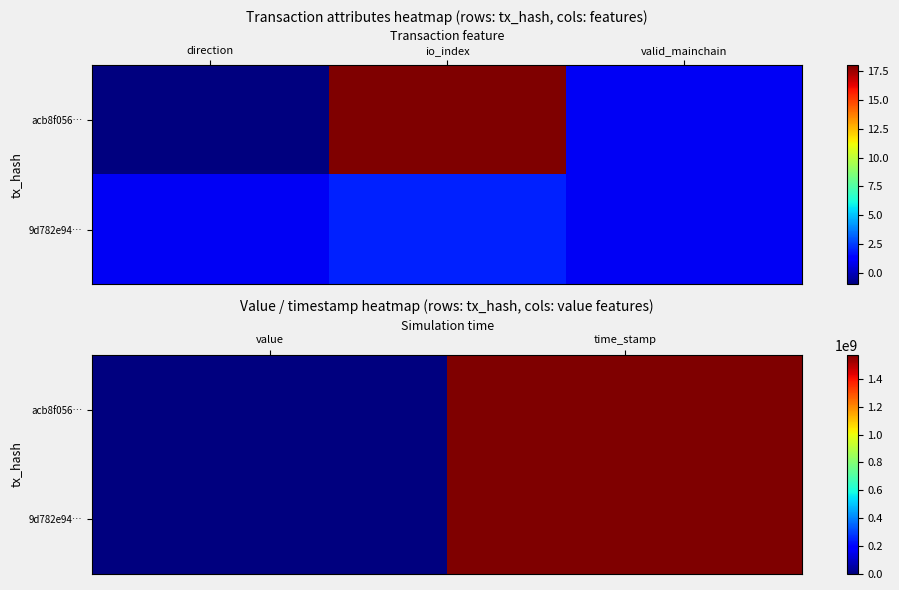

The value of 9d782e94… at value is 0.0. True or false?

True